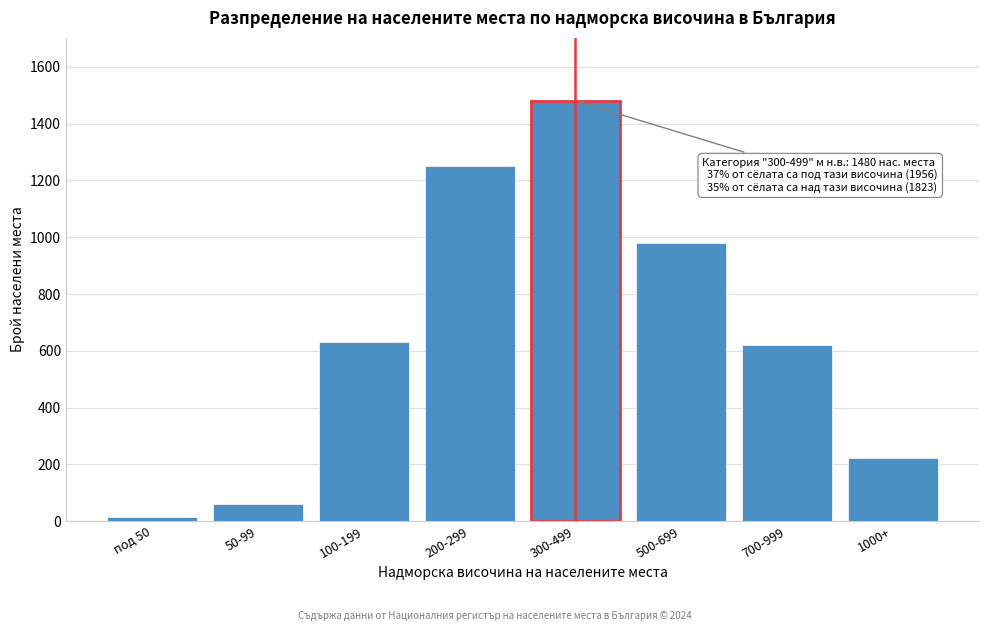

Reading left to right, transcribe all the data shown in this chart.

14	62	630	1250	1480	980	620	223